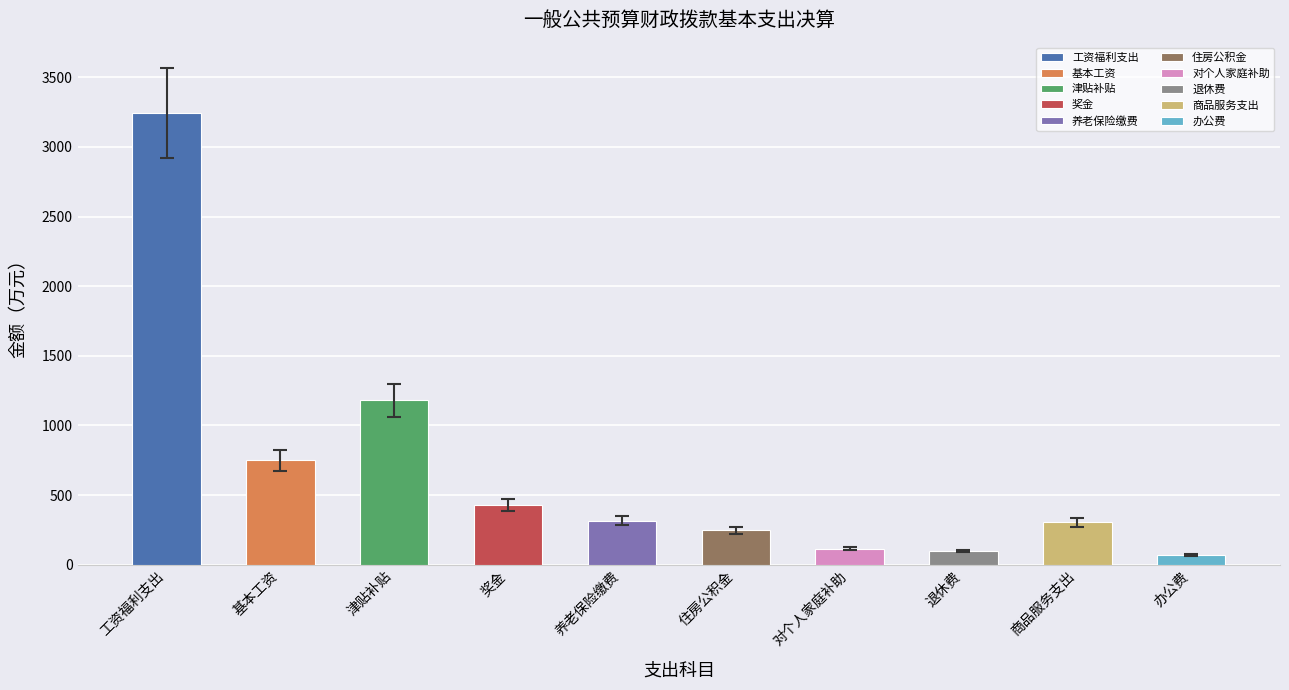

At which category does the chart reach its peak across all series?

工资福利支出